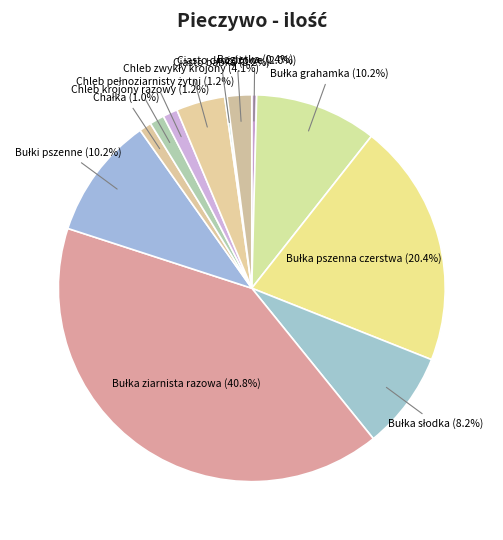

To the nearest percent, what is the difference between the largest and smallest slice percentages?

41%